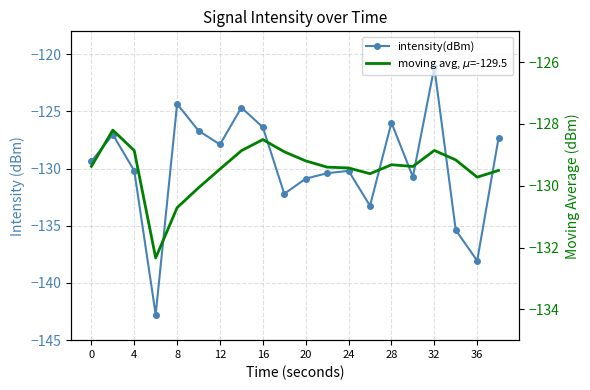

Which series ends up on top after the final intersection of intensity(dBm) and moving avg, $\mu$=-129.5?

intensity(dBm)